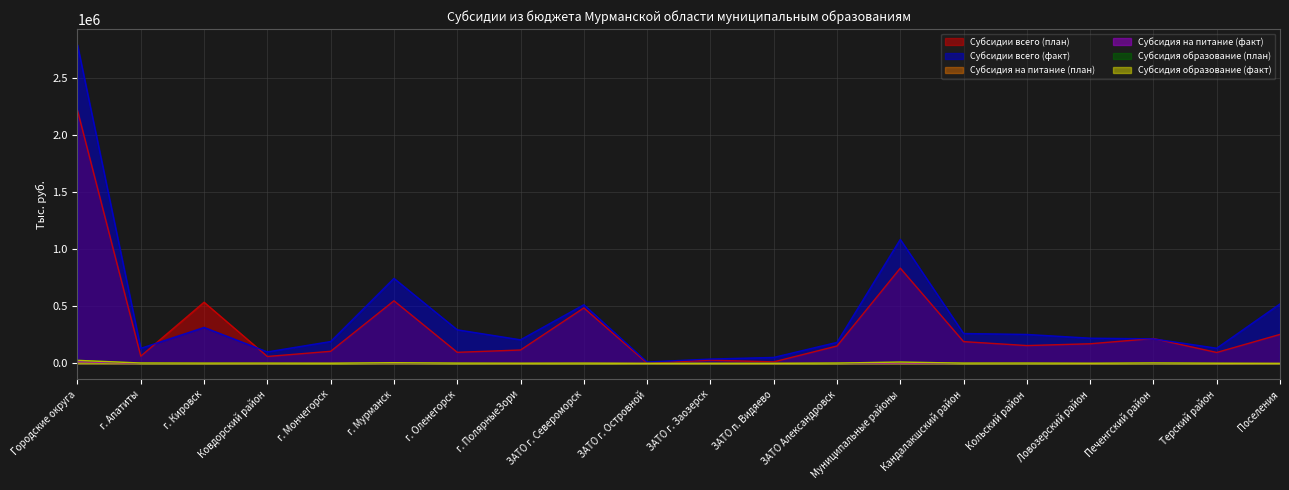

Which category has the lowest value across all series?

Поселения